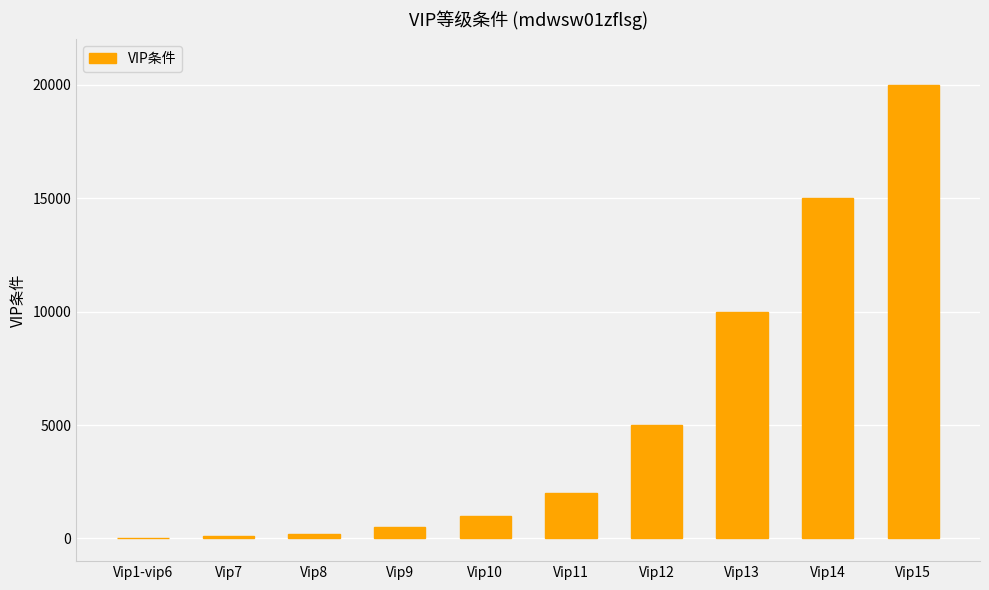

Reading left to right, transcribe all the data shown in this chart.

0	100	200	500	1000	2000	5000	10000	15000	20000